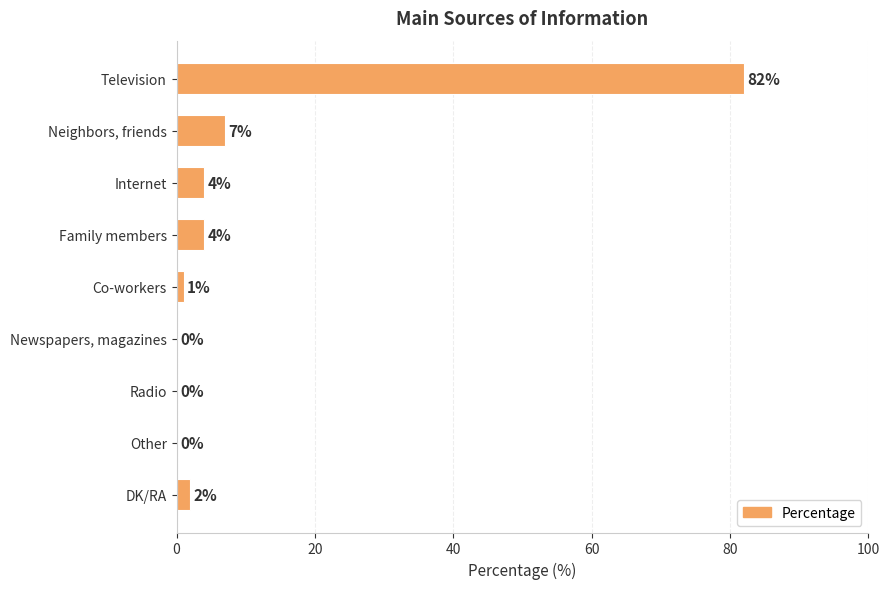

Count the number of categories in the chart.

9